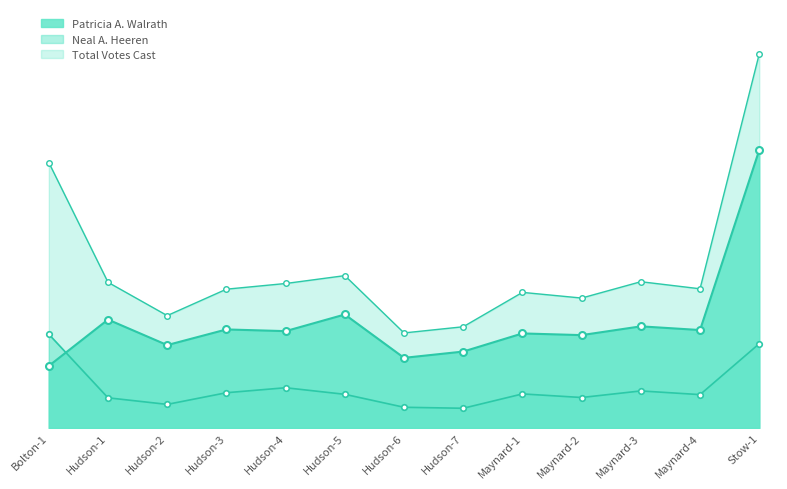

What is the difference between the highest and lowest values at Hudson-6?

746